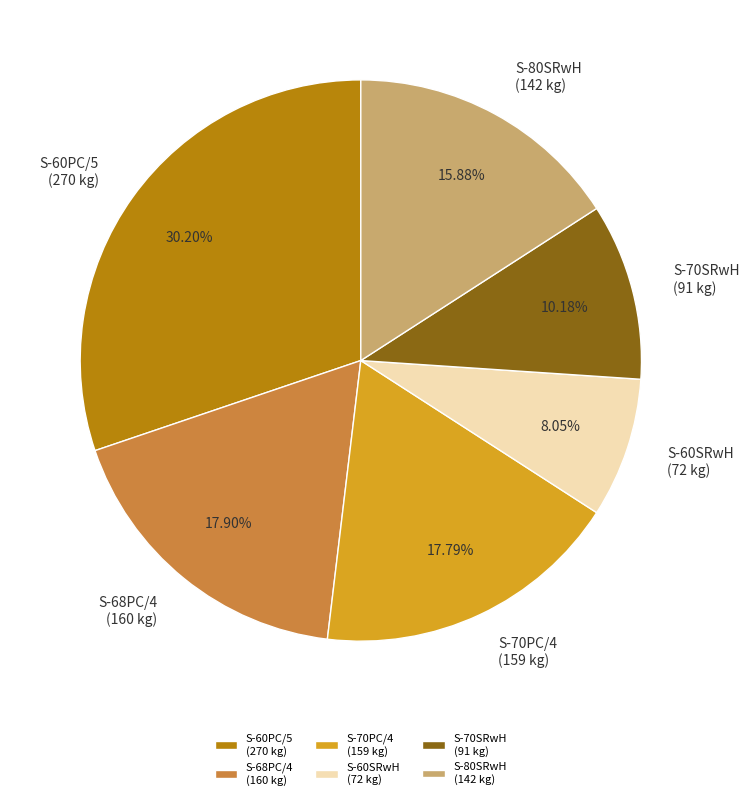

What is the smallest slice in the pie chart?

S-60SRwH (72 kg)